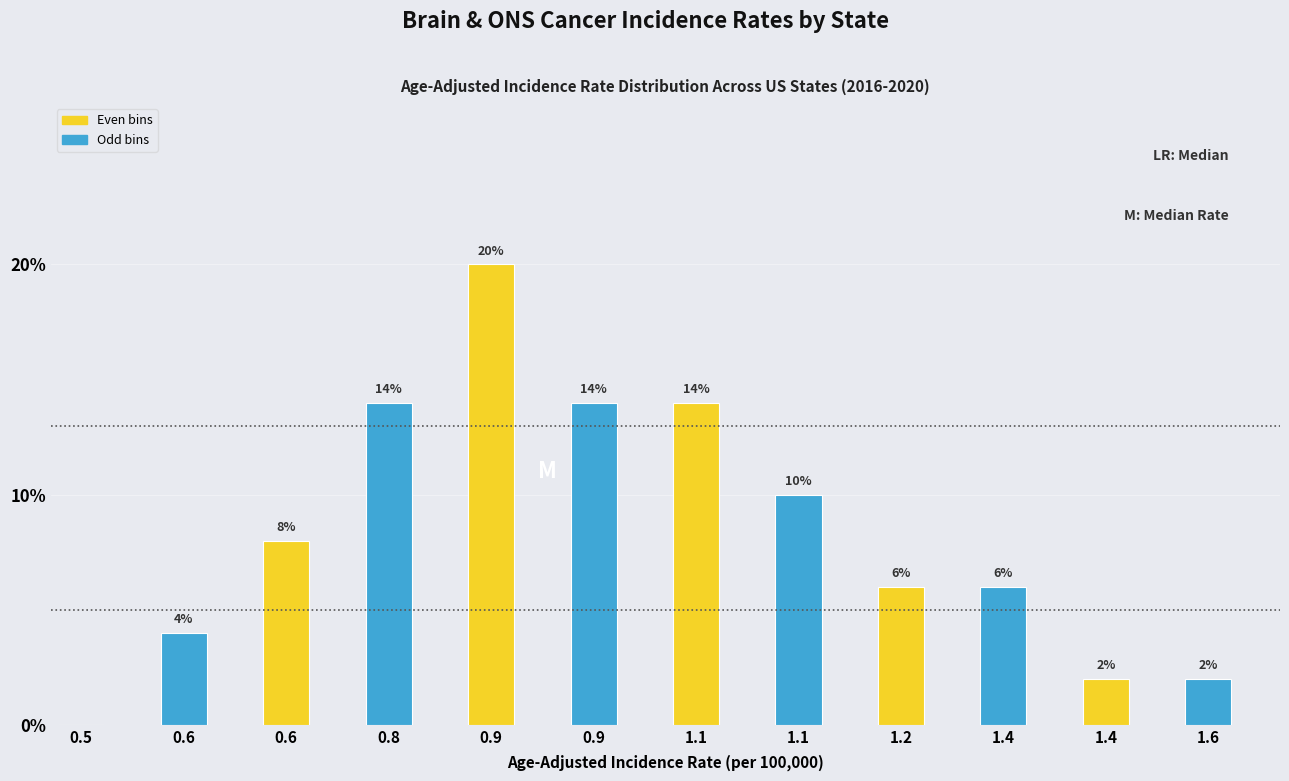

Count the number of data series in this chart.

1